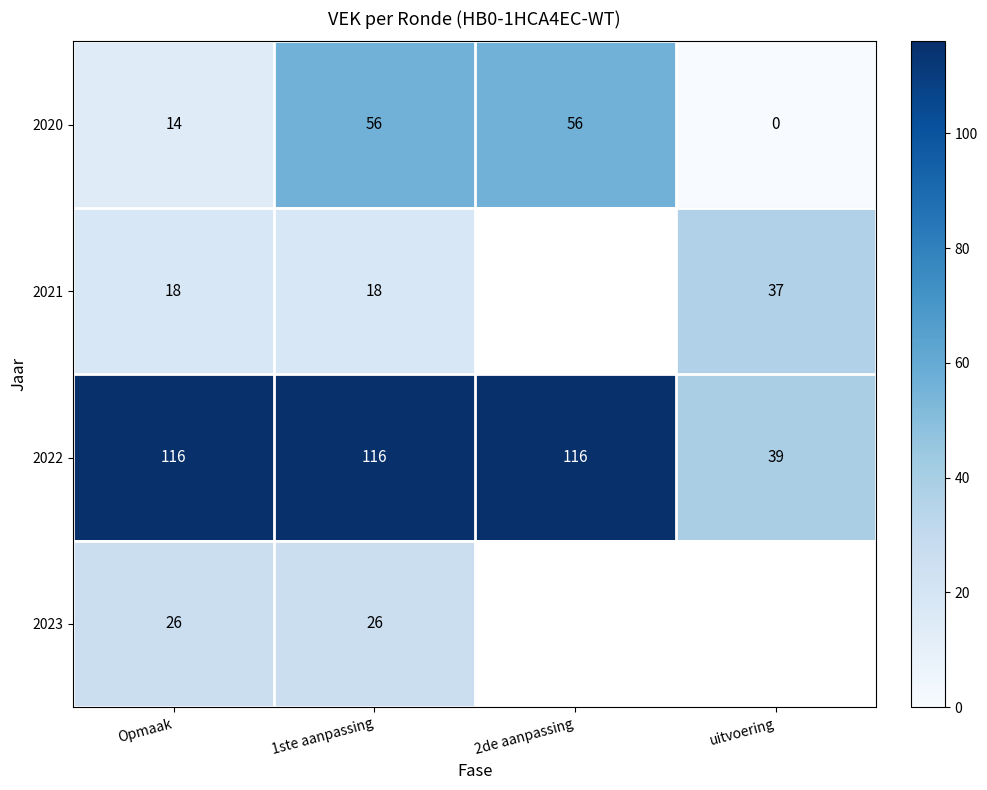

At which label does 2022 reach its minimum?

uitvoering